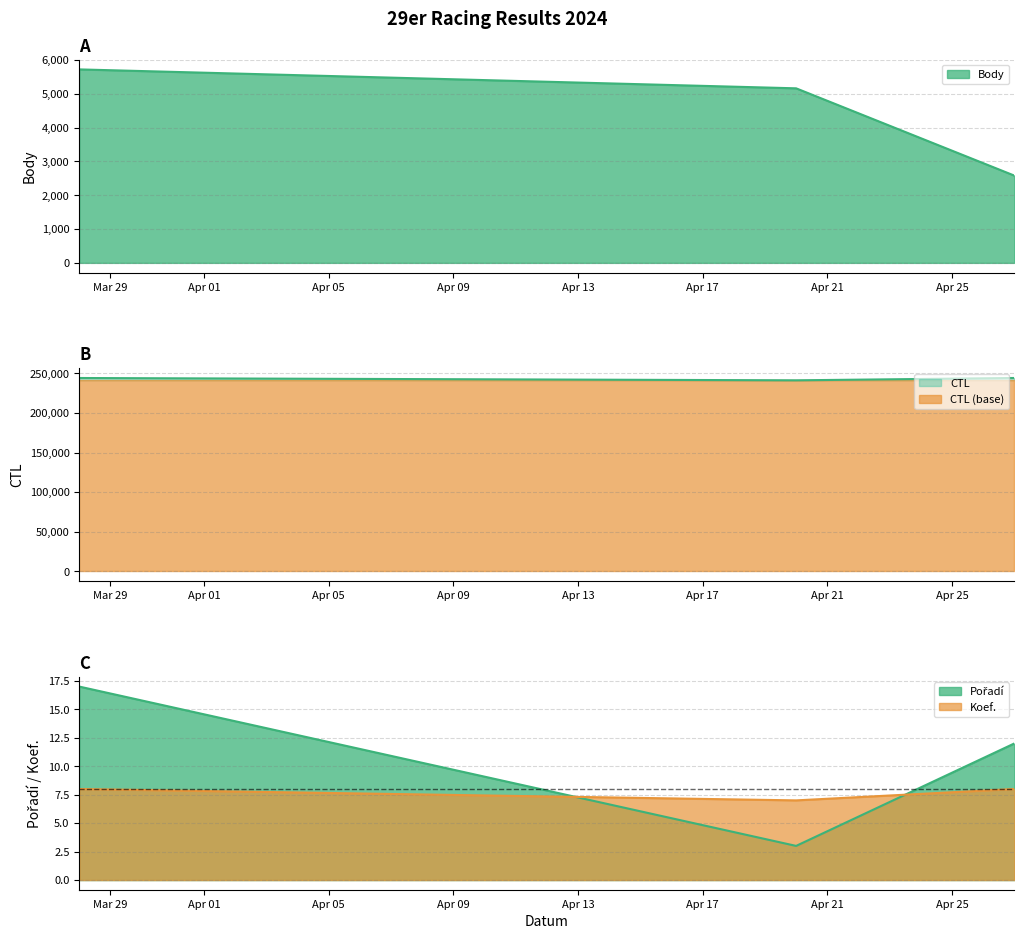

What is the smallest value displayed?

3